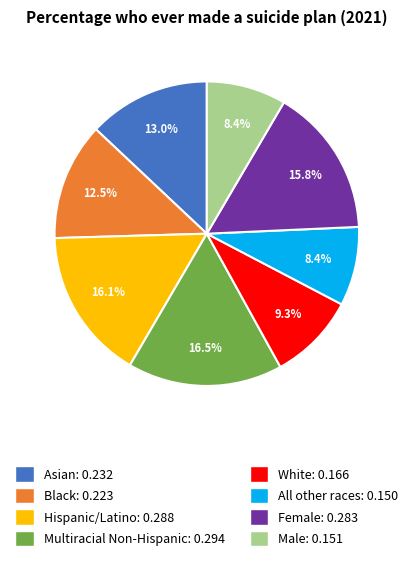

To the nearest percent, what portion does Male represent?

8%